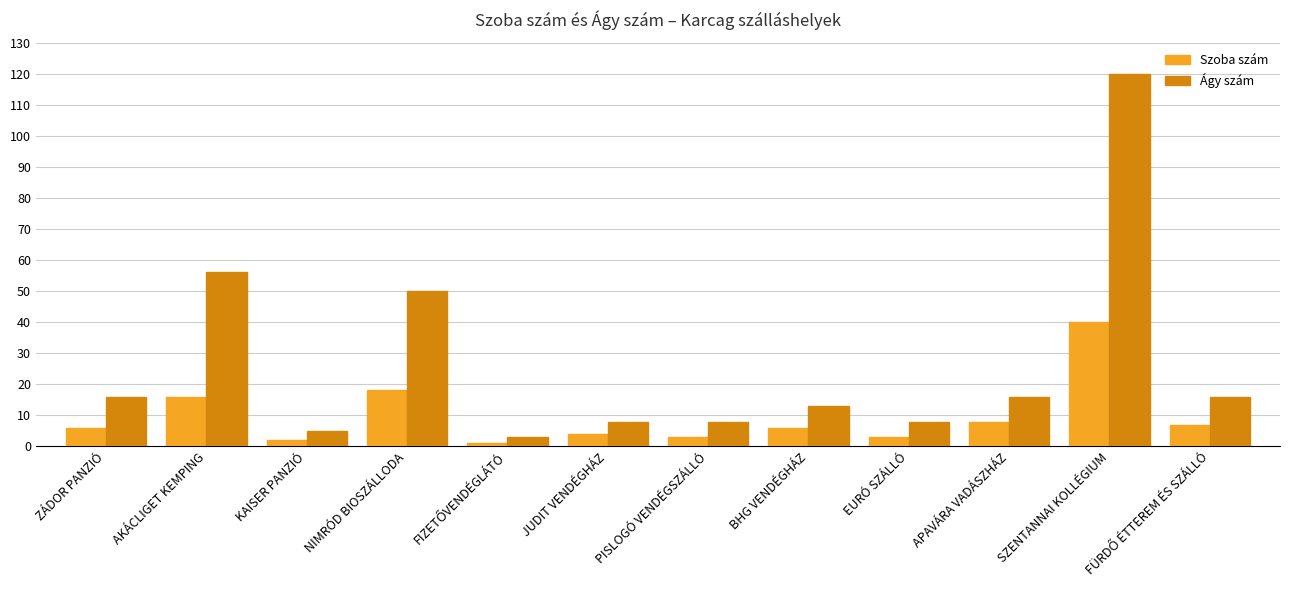

What is the sum of all Szoba szám values?

114